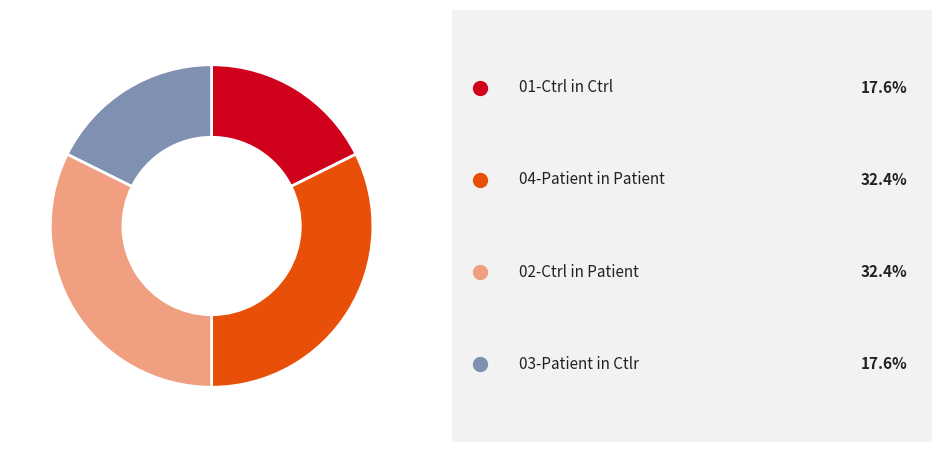

Is there a majority slice in this chart?

No